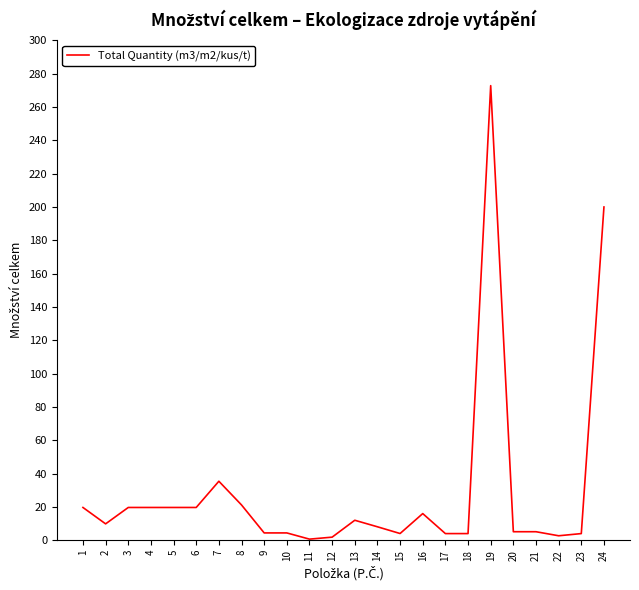

What is the difference between the maximum and minimum values?

272.1